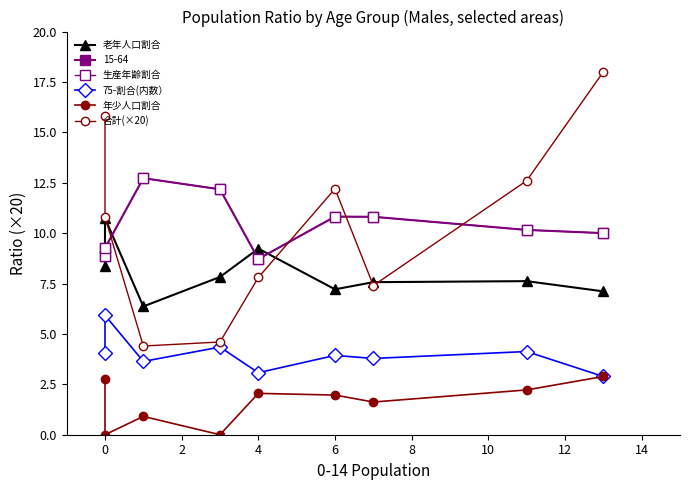

At which category does 年少人口割合 reach its first local peak?

4